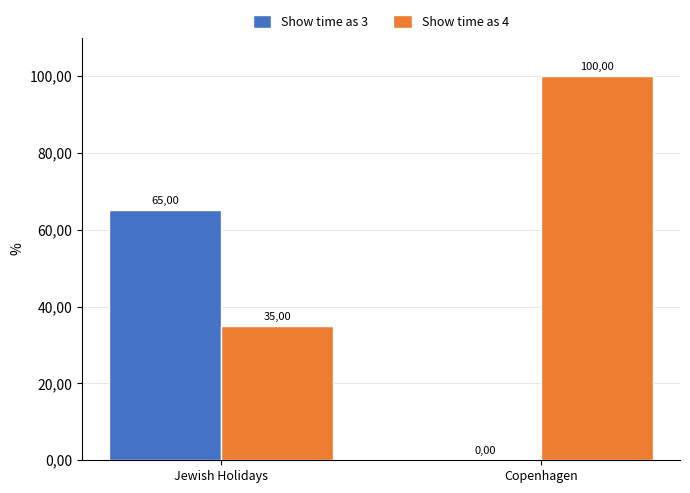

What is the difference between the Show time as 4 values at Jewish Holidays and Copenhagen?

65